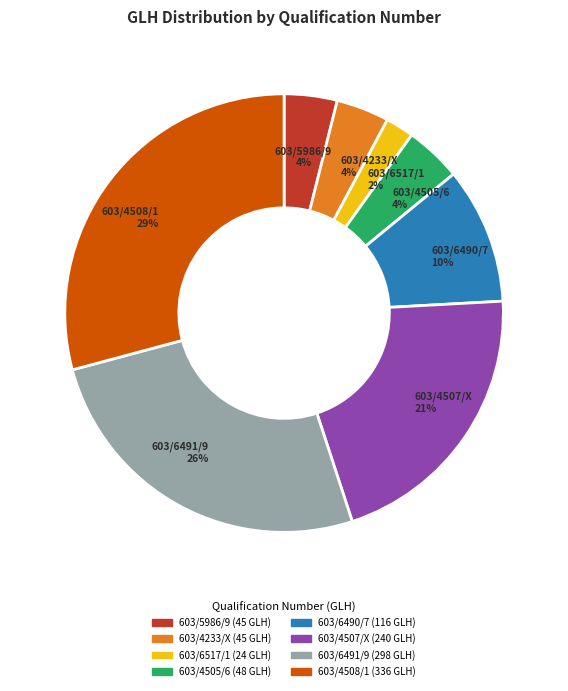

How many slices are in this pie chart?

8